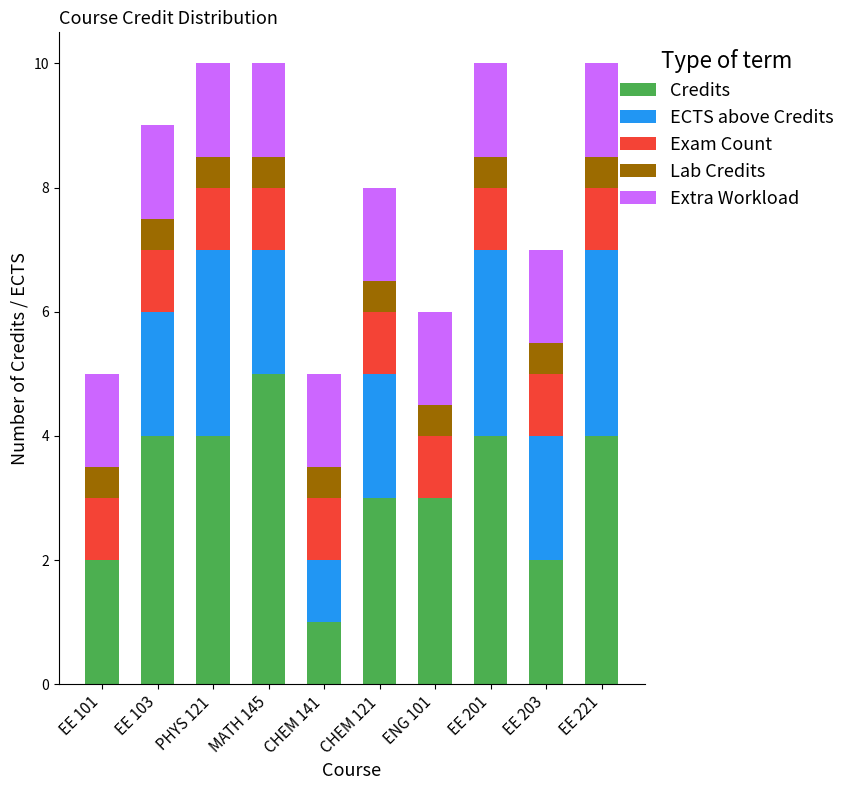

What are all the series names shown in the legend?

Credits, ECTS above Credits, Exam Count, Lab Credits, Extra Workload